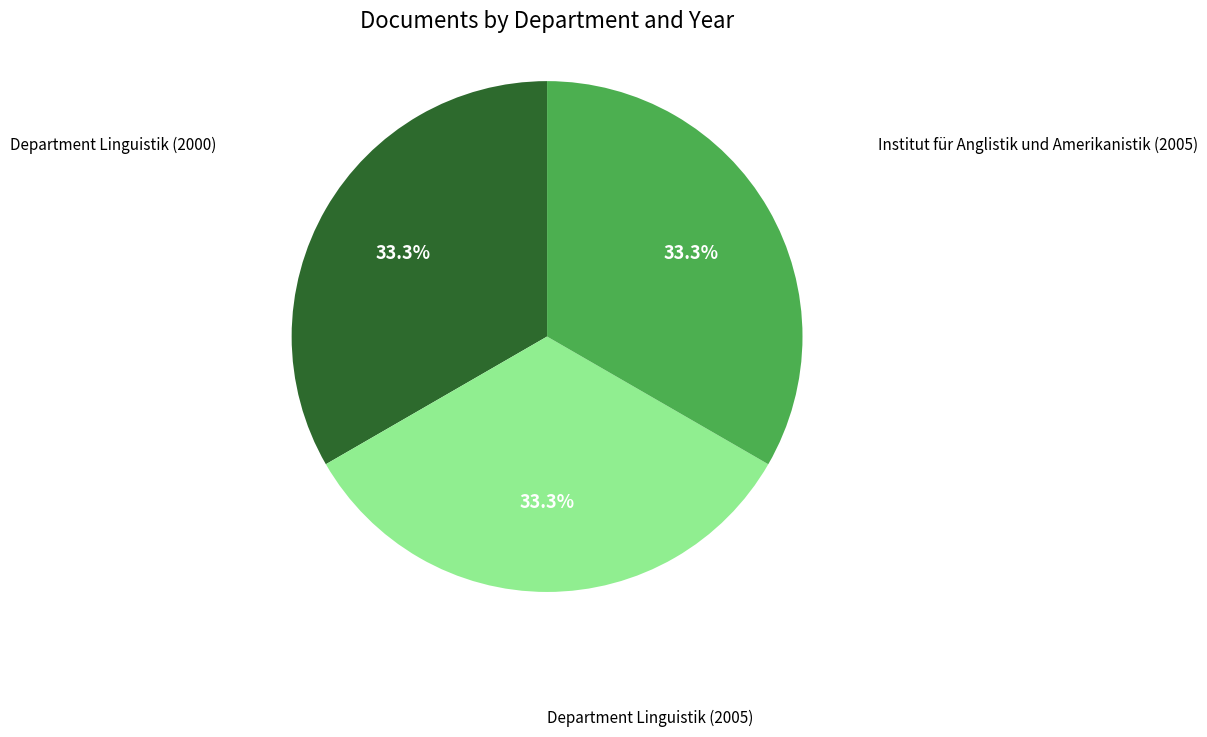

How many segments does this pie chart have?

3